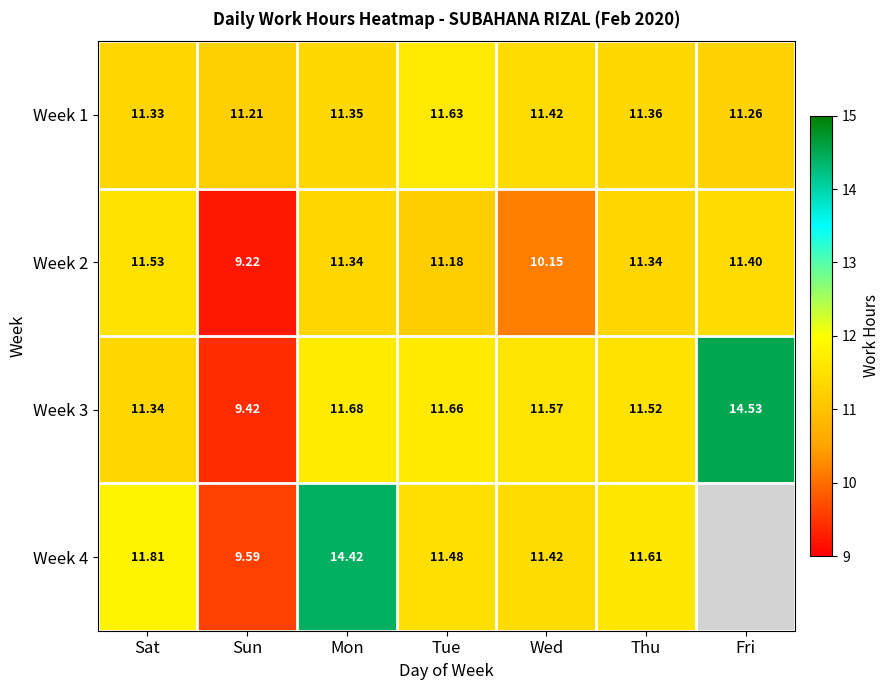

What is the smallest value displayed?

9.2